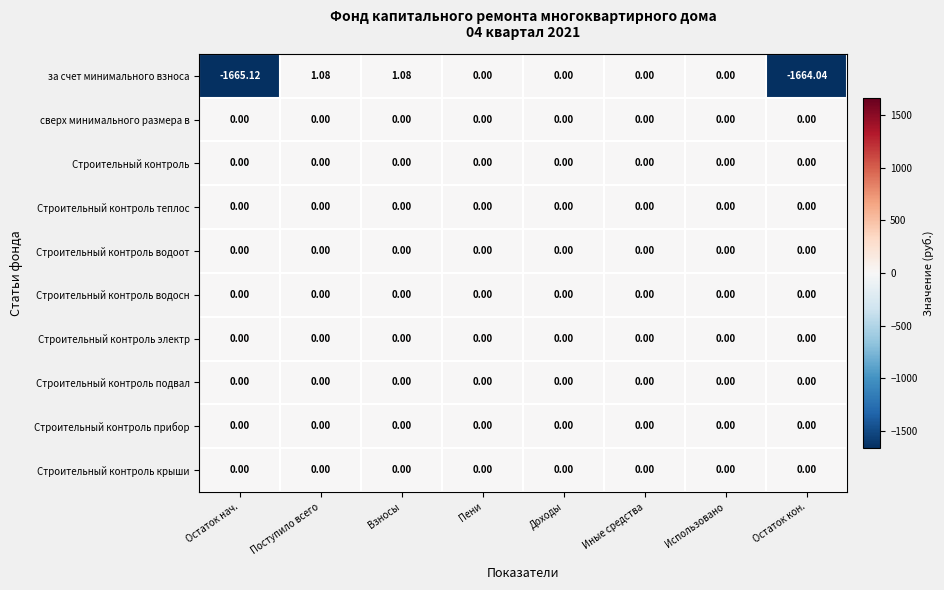

Between Остаток нач. and Иные средства, which series saw the biggest shift?

за счет минимального взноса